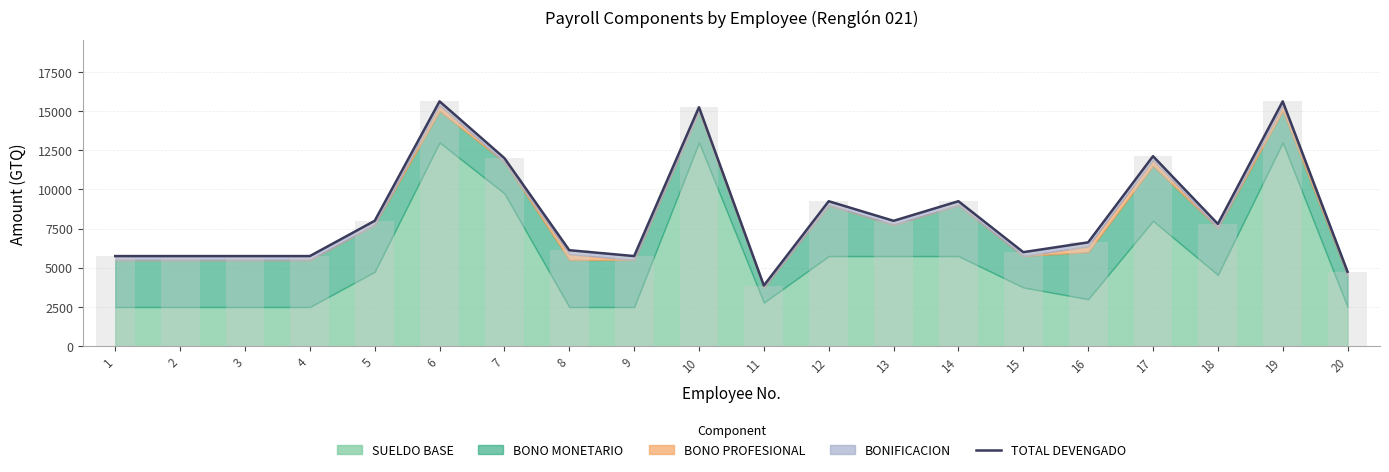

The value at 3 is 5750.0. True or false?

True